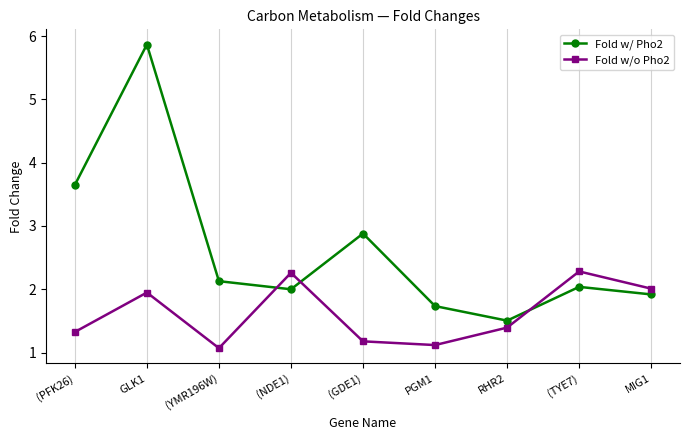

What is the label of the 1st point from the left?

(PFK26)